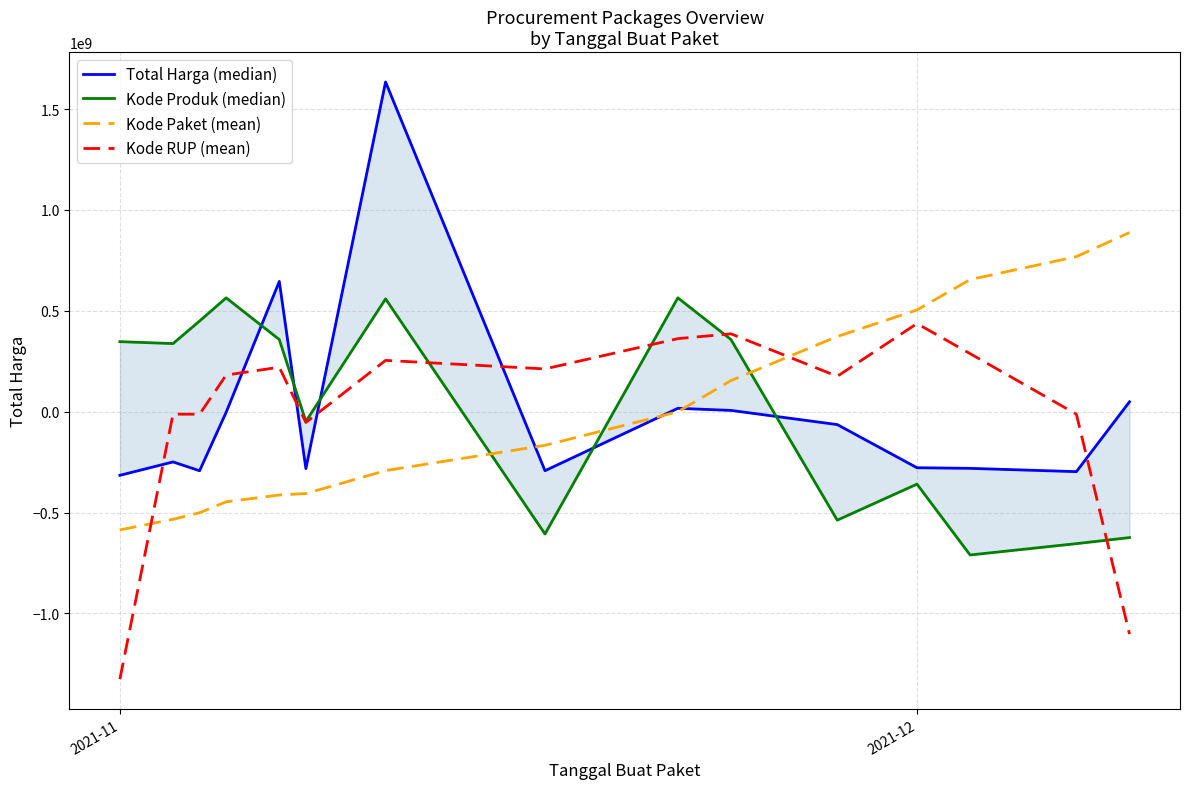

How many data points in Total Harga (median) are less than -248867073?

8